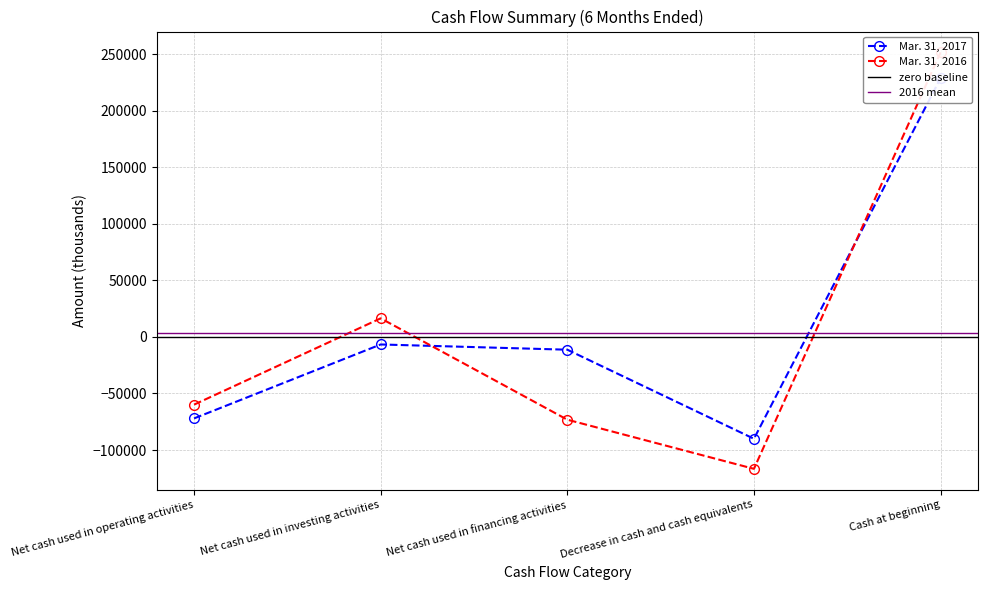

Which category has the lowest value across all series?

Decrease in cash and cash equivalents